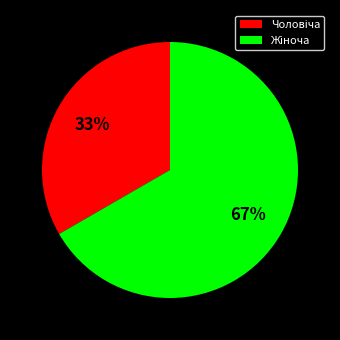

To the nearest percent, what is the average slice percentage?

50%